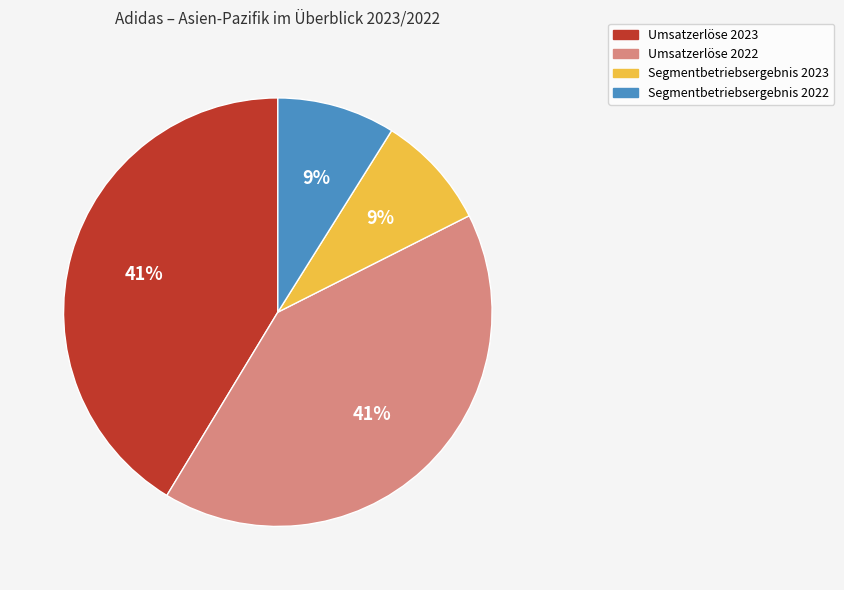

To the nearest percent, what percentage of the pie is Segmentbetriebsergebnis 2023?

9%